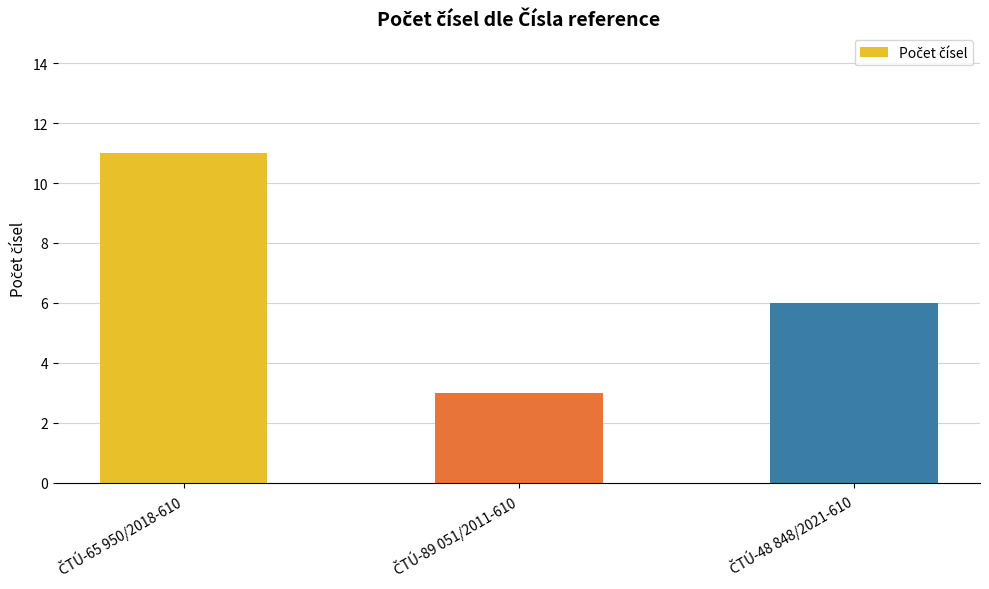

What is the average value?

7